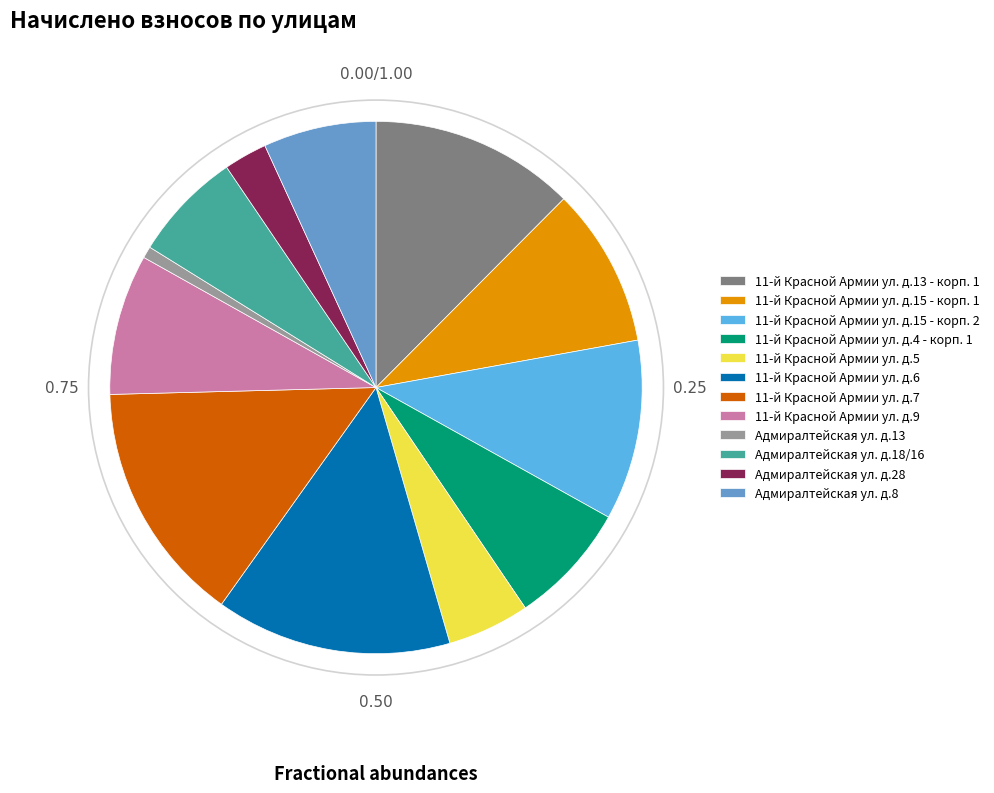

Approximately how many times larger is the value at 11-й Красной Армии ул. д.15 - корп. 1 compared to 11-й Красной Армии ул. д.9?

1.1